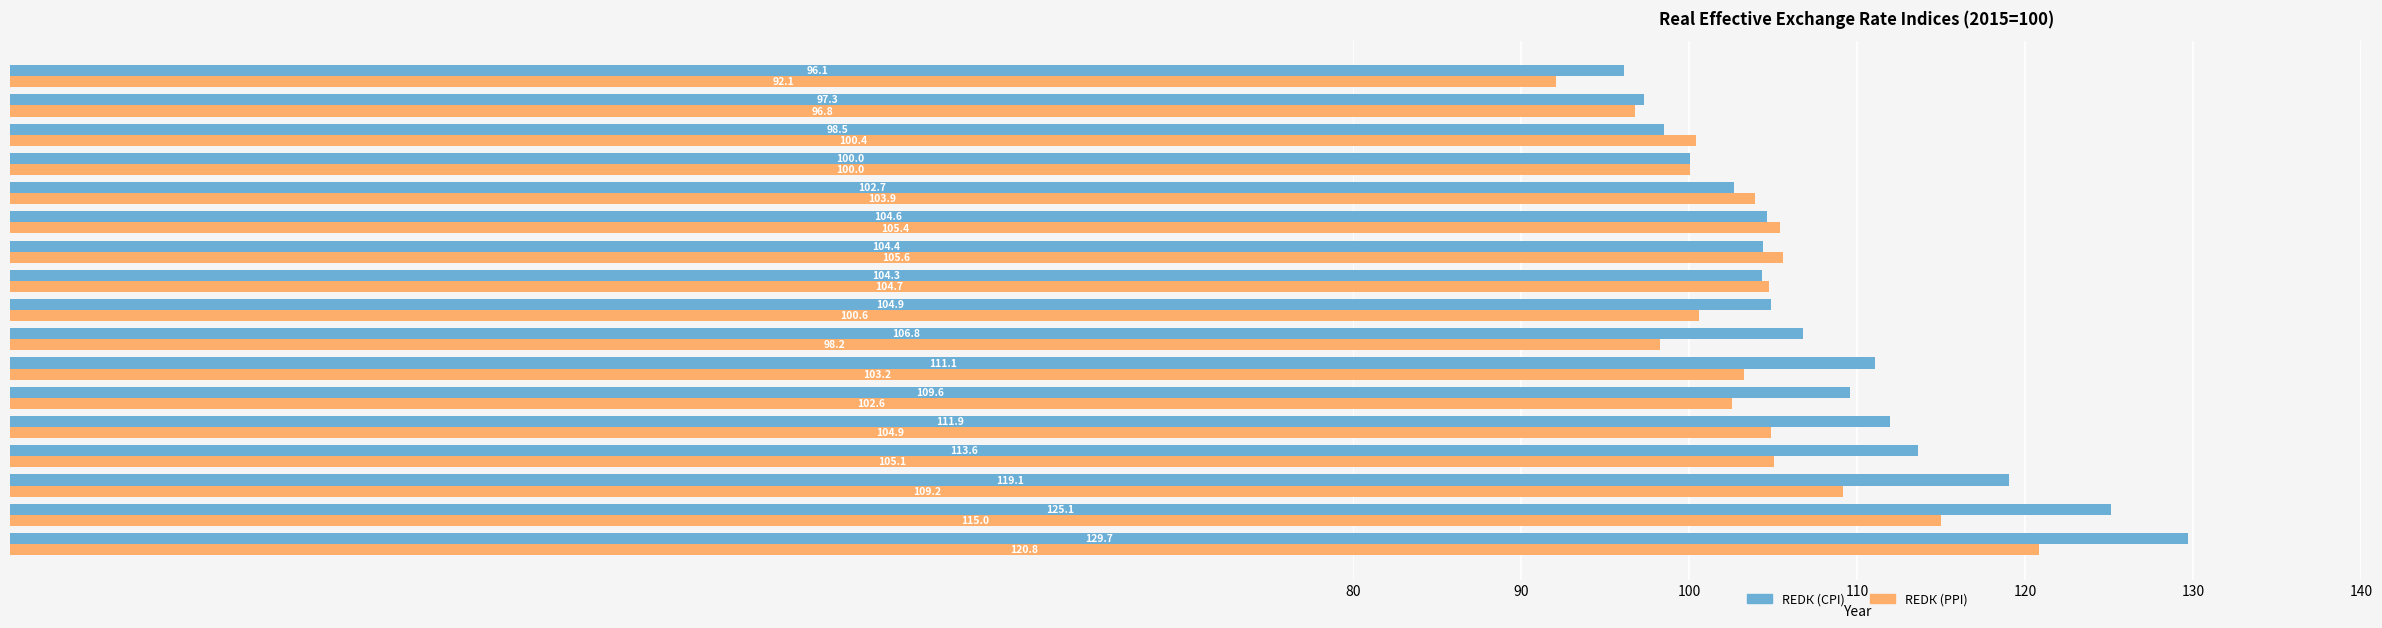

Which category has the lowest value across all series?

2018